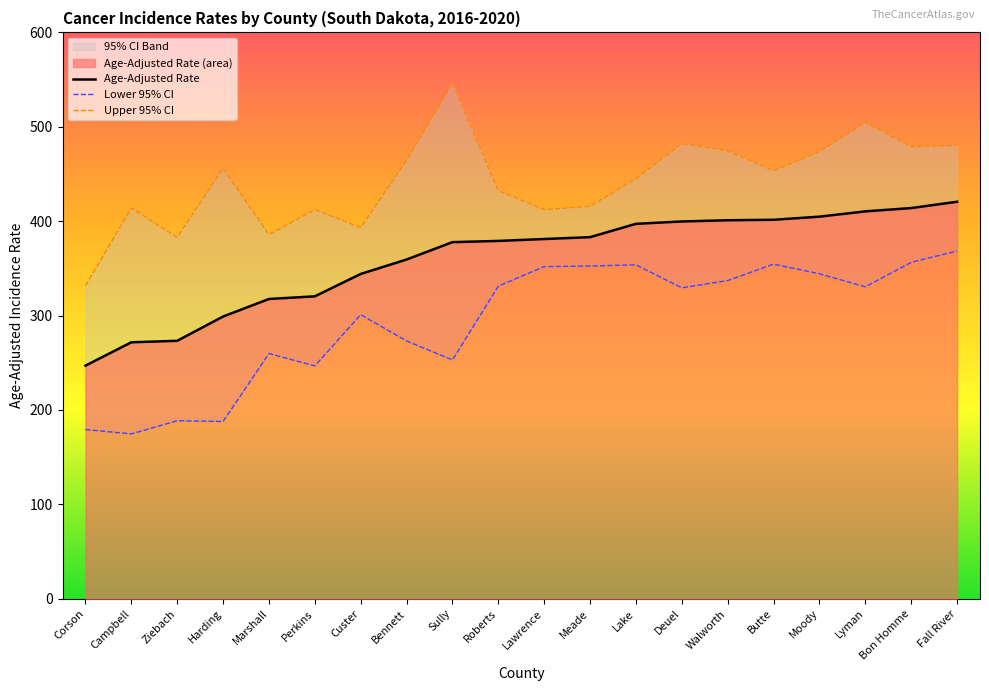

The Age-Adjusted Rate series shows 111.8 at Lake. True or false?

False